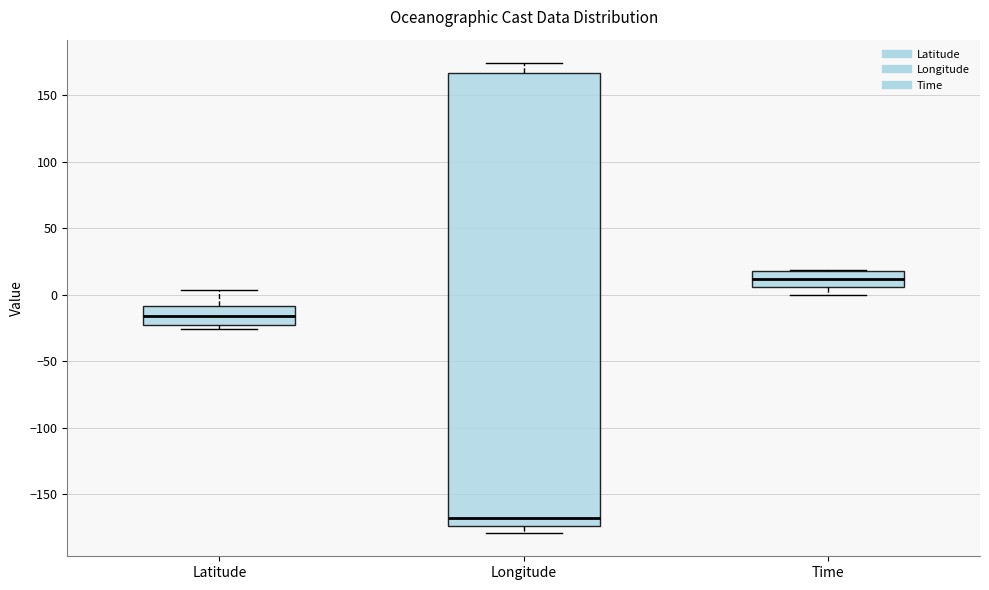

Where does the lower whisker of the box for Longitude end on the y-axis? The values are not printed on the chart, so give them approximately, as read against the axis.

-180